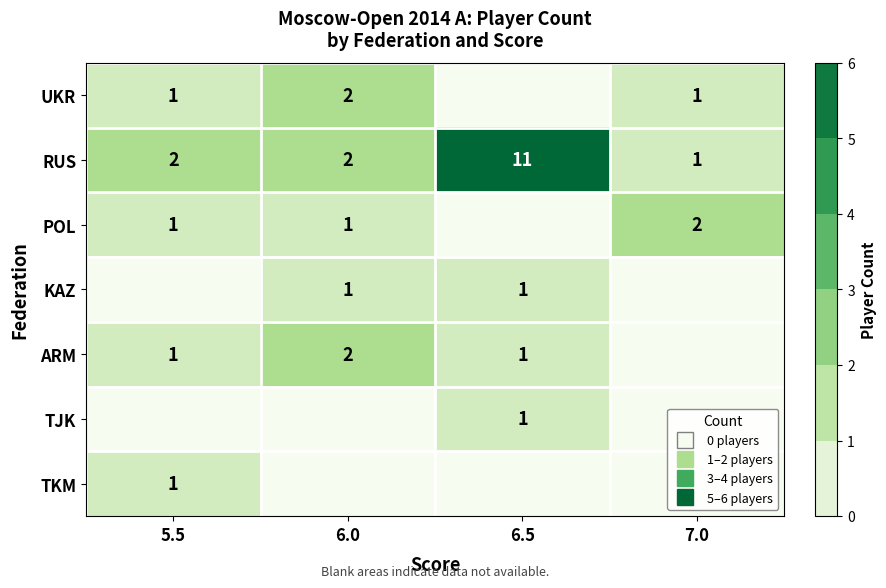

The value of TJK at 6.5 is 2. True or false?

False